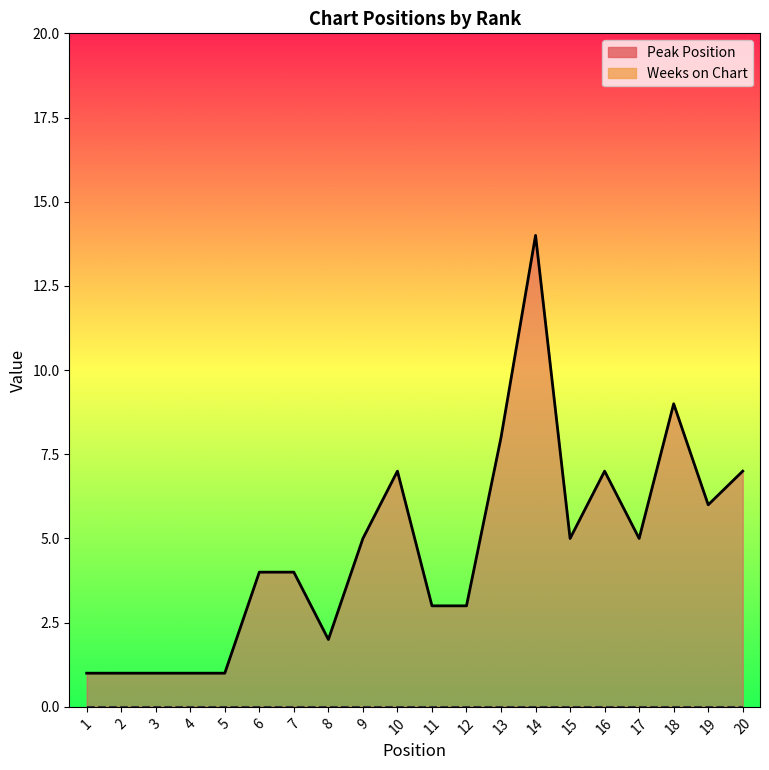

Reading right to left, transcribe all the data shown in this chart.

Peak Position: 7	6	9	5	7	5	14	8	3	3	7	5	2	4	4	1	1	1	1	1
Weeks on Chart: 0	0	0	0	0	0	0	0	0	0	0	0	0	0	0	0	0	0	0	0